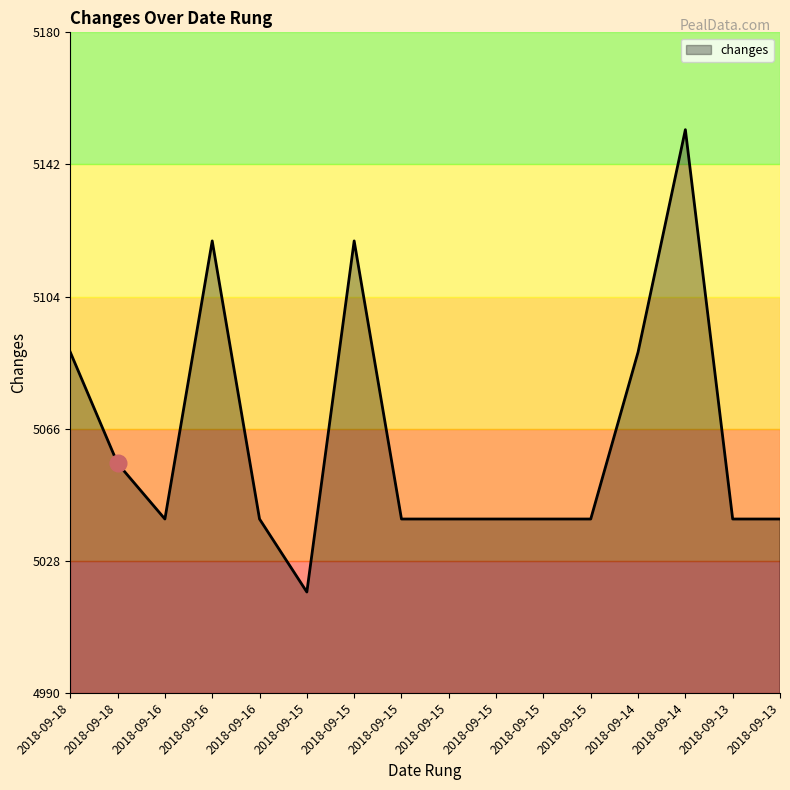

How many categories are shown in the chart?

16